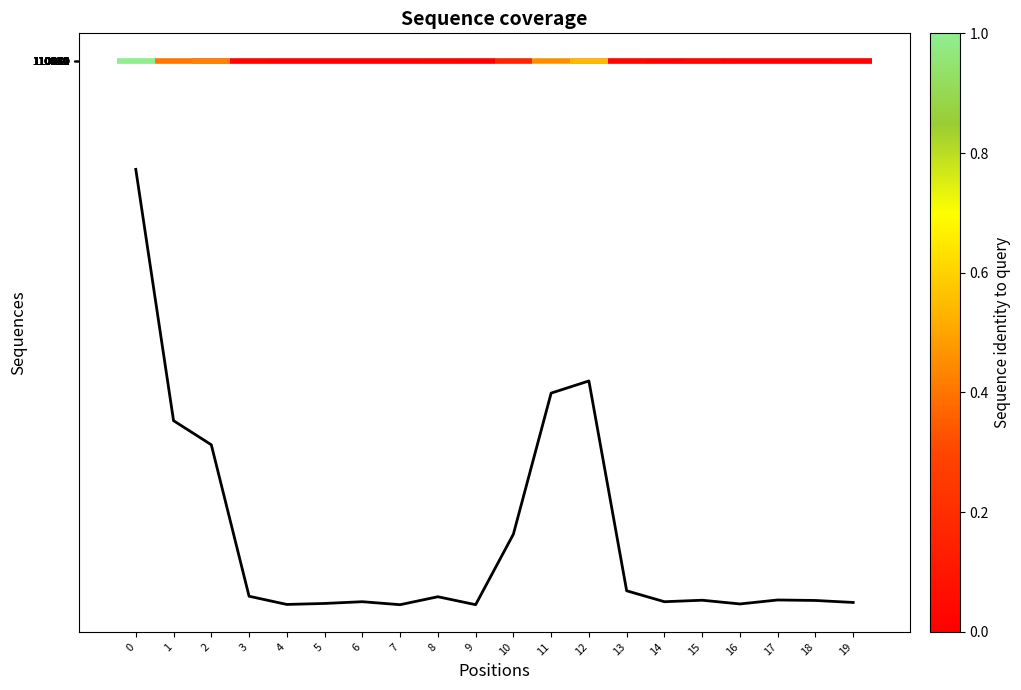

Is it true that the value at 4 is 50.3?

True